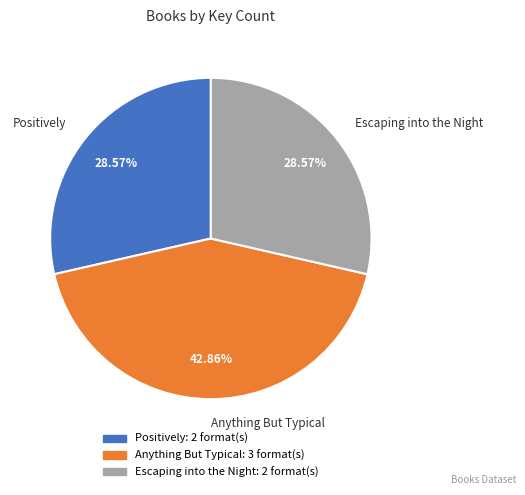

What is the ratio of the value at Positively to the value at Anything But Typical?

0.7